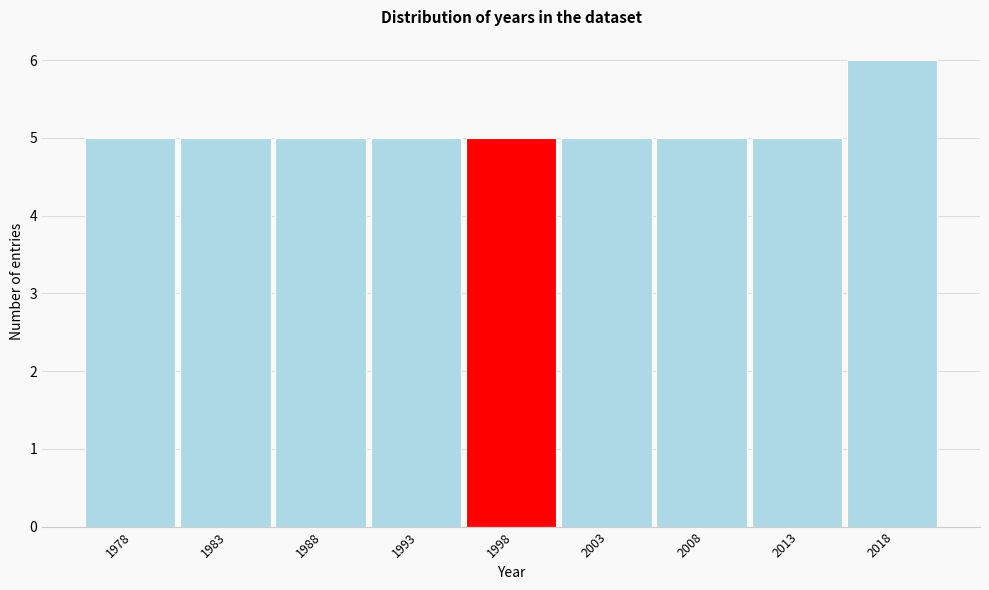

Reading left to right, extract all data points from this chart.

5	5	5	5	5	5	5	5	6